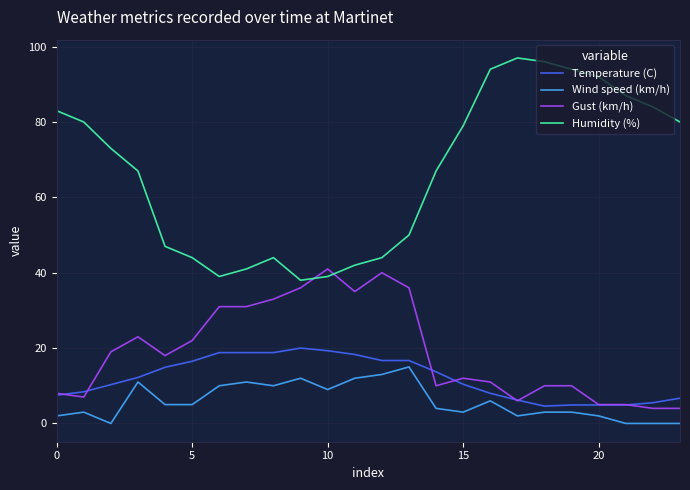

Which series has the largest range (max minus min)?

Humidity (%)